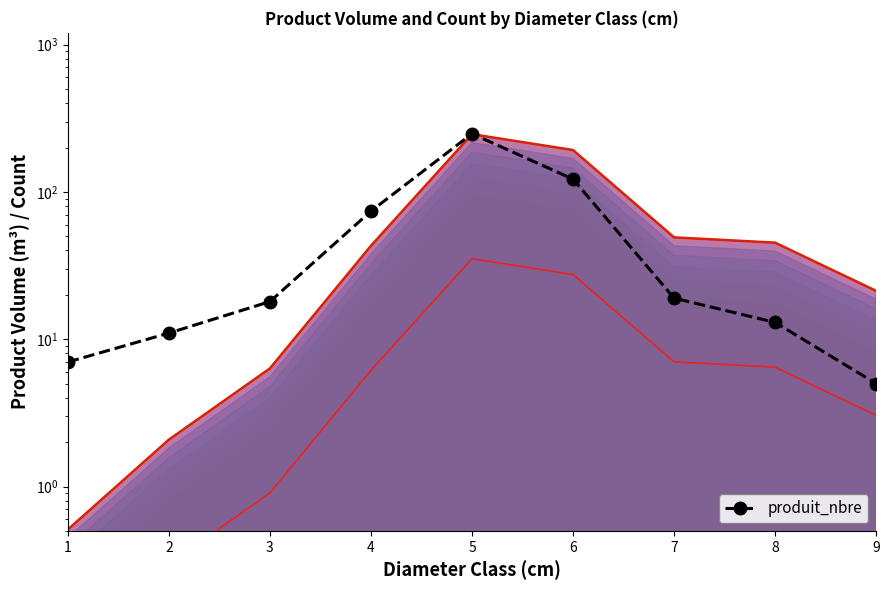

What is the change in value from 3 to 6?

+104